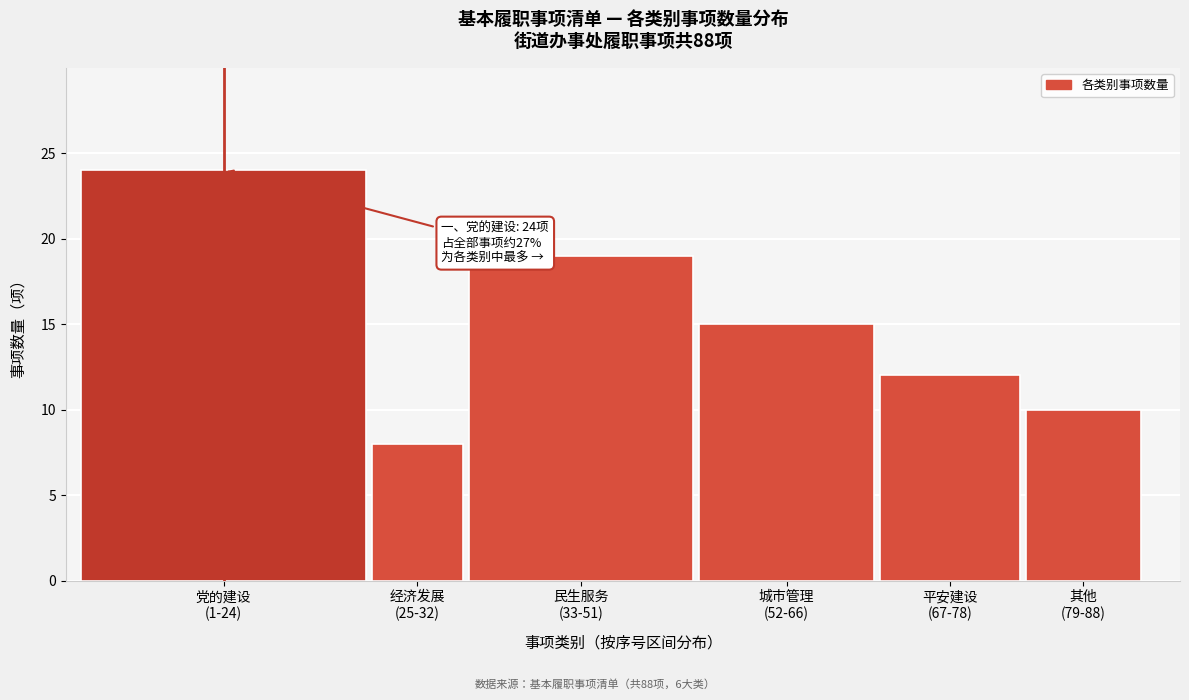

Reading left to right, transcribe all the data shown in this chart.

24	8	19	15	12	10